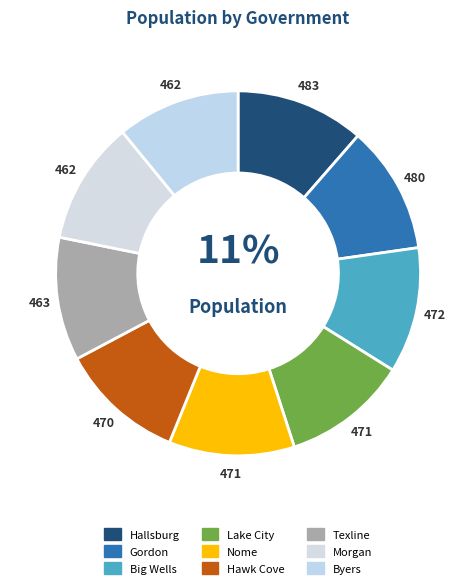

Combined, do Byers and Nome account for over 50%?

No